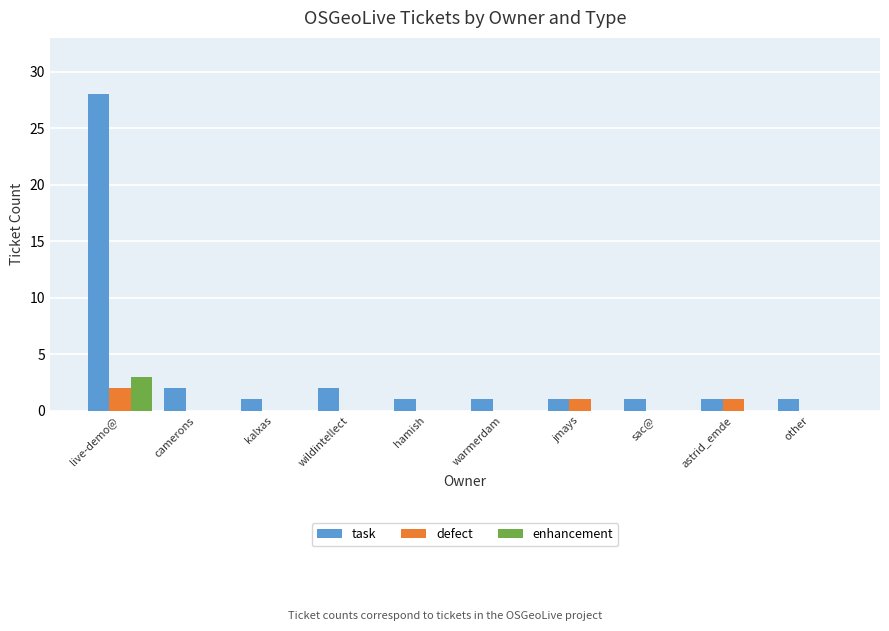

What is the sum of the task values at wildintellect and warmerdam?

3